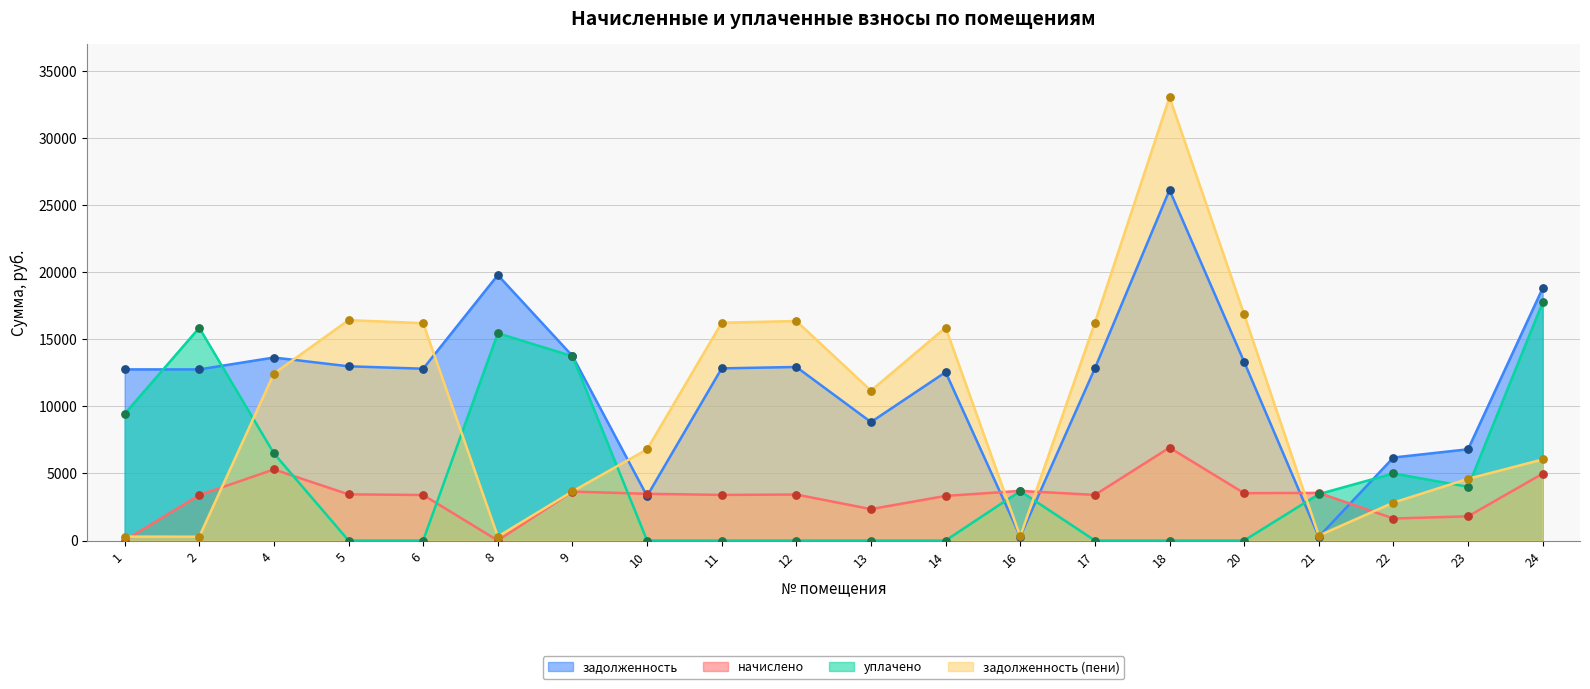

Which series has the largest Y range (max minus min)?

задолженность (пени)